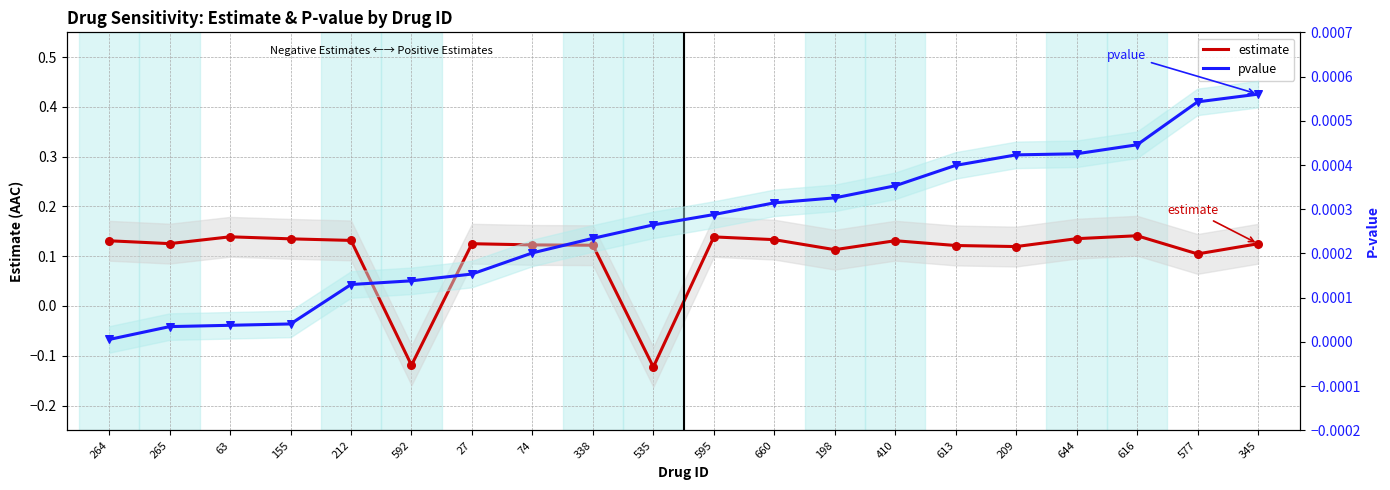

Is the value of estimate at 644 greater than the value of pvalue at 660?

Yes